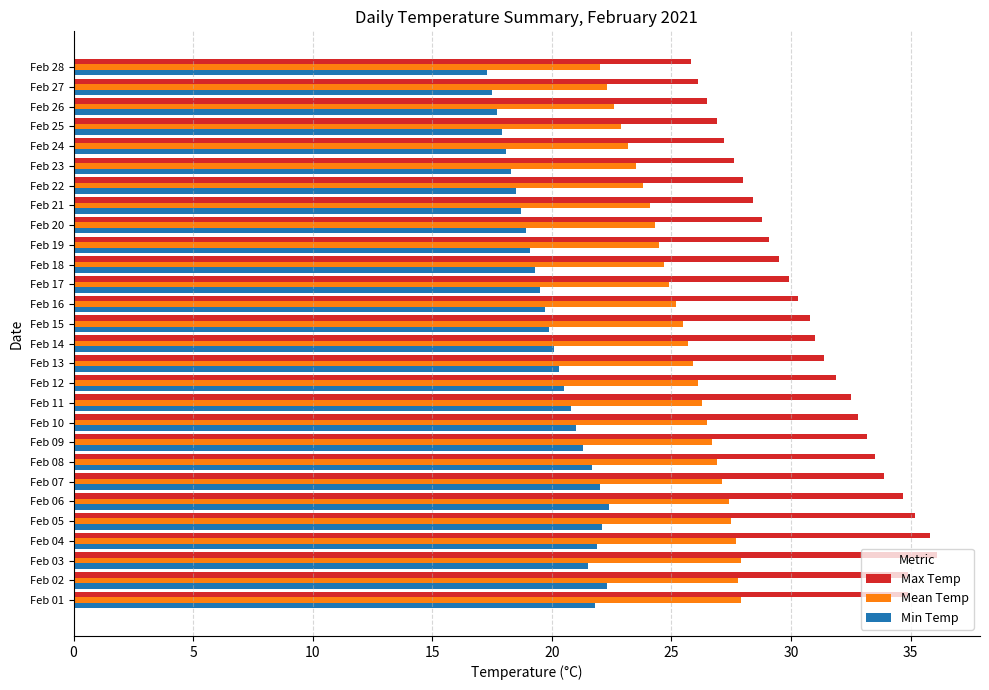

What is the greatest value displayed?

36.1